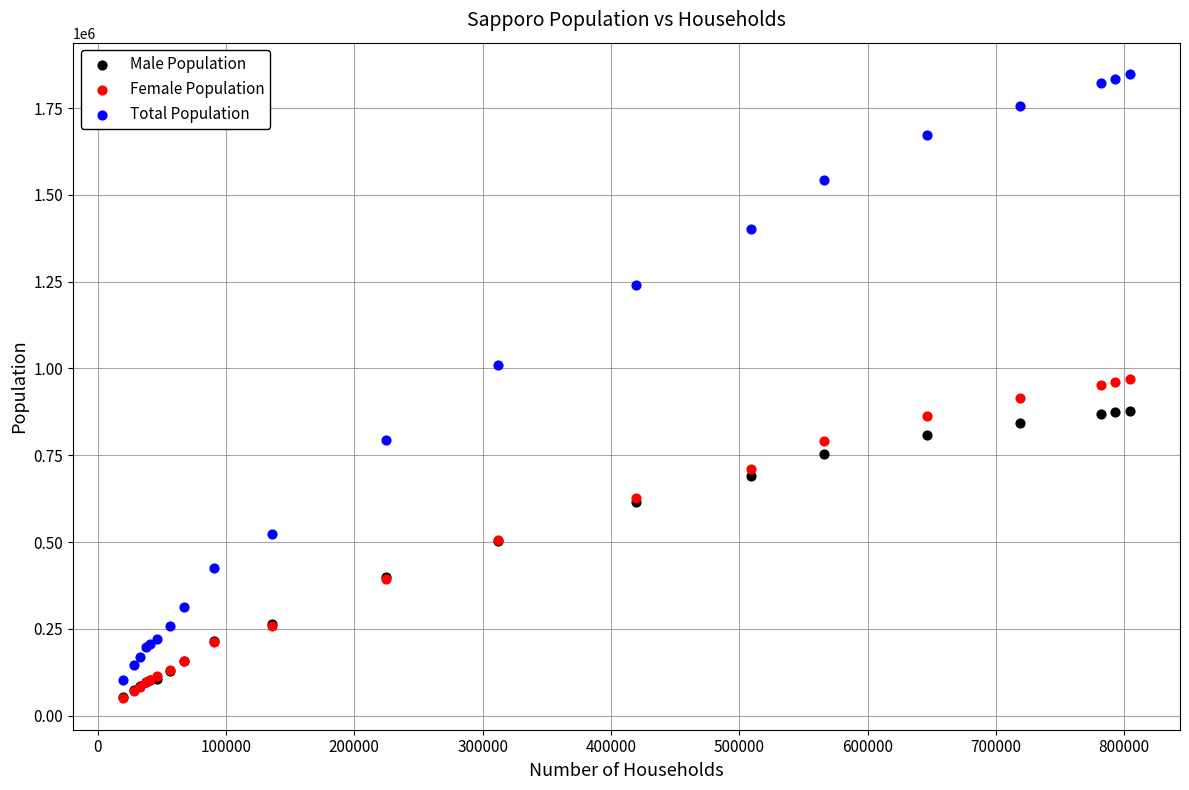

Which series contains the highest Y value?

Total Population